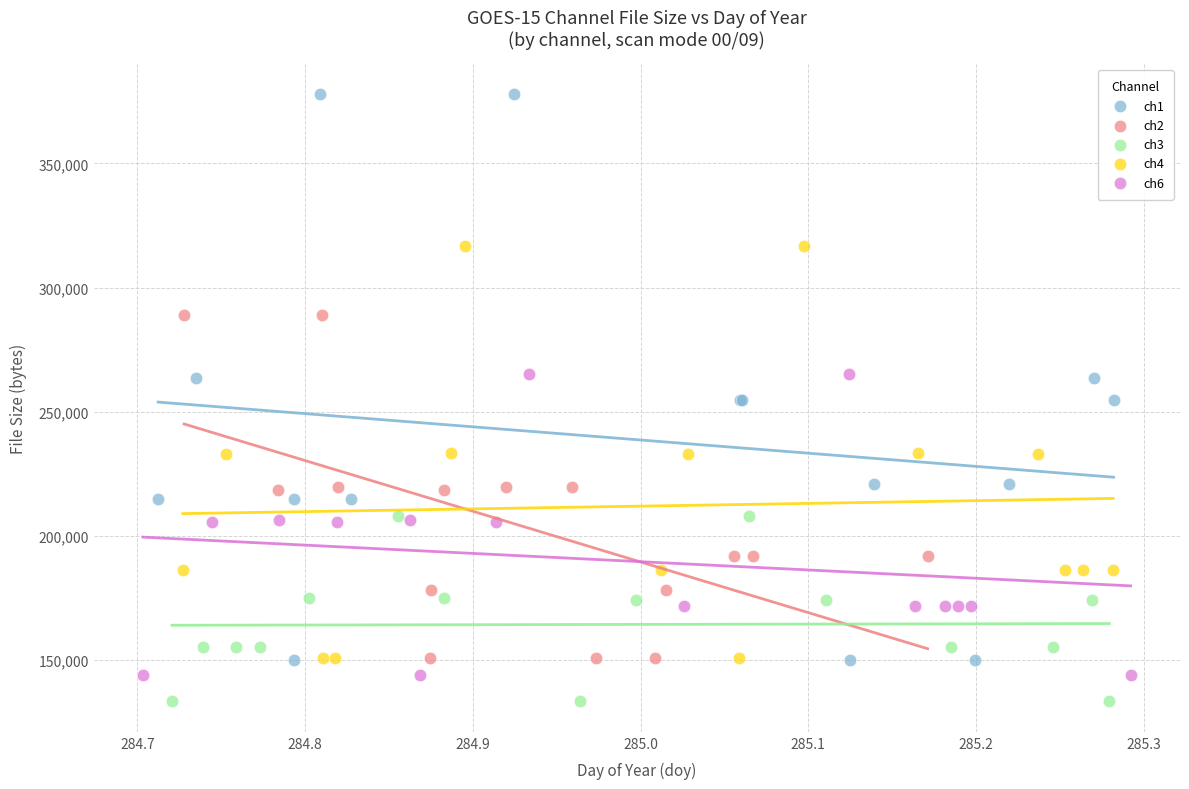

Which series contains the lowest Y value?

ch3